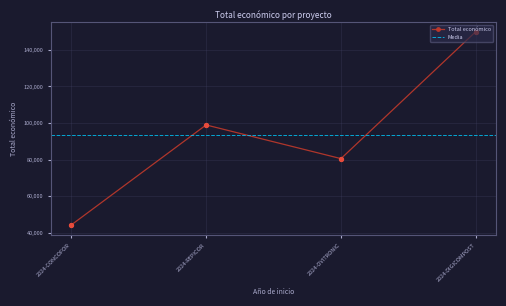

Which has a higher value, 2024-REPICOR or 2024-DIGICOMPOST?

2024-DIGICOMPOST